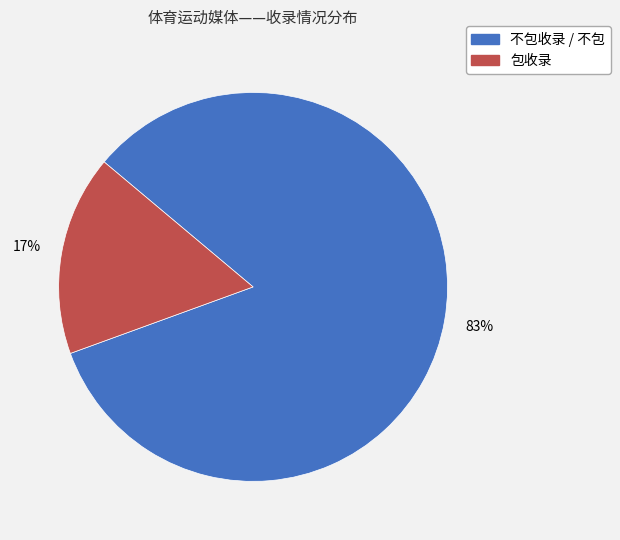

True or false: 包收录 accounts for 17% of the total.

True